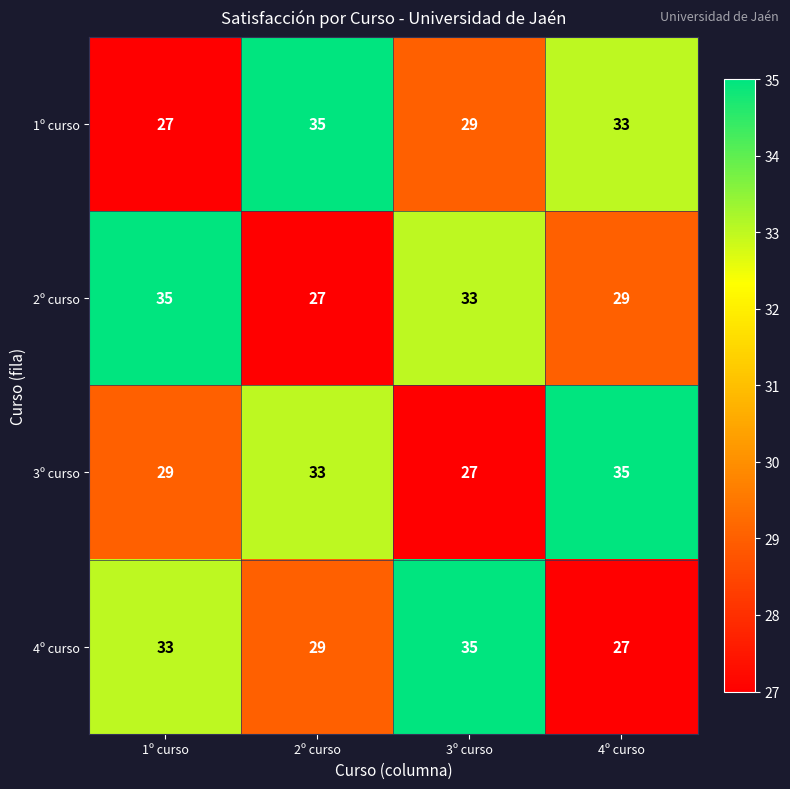

The value of 1º curso at 1º curso is 27. True or false?

True